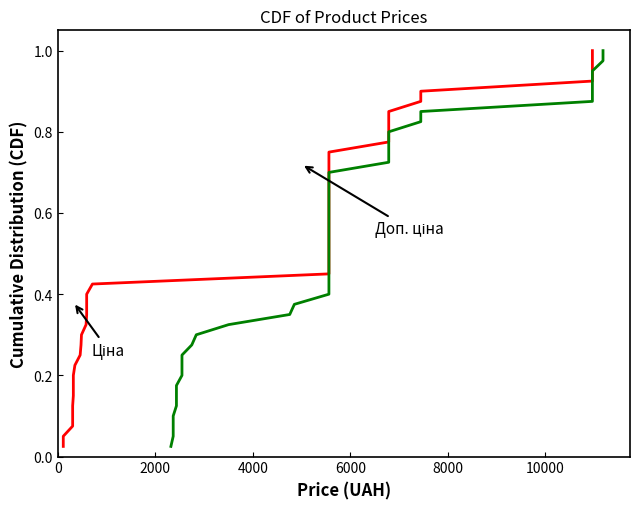

What is the average value of the Доп. ціна series?

0.5